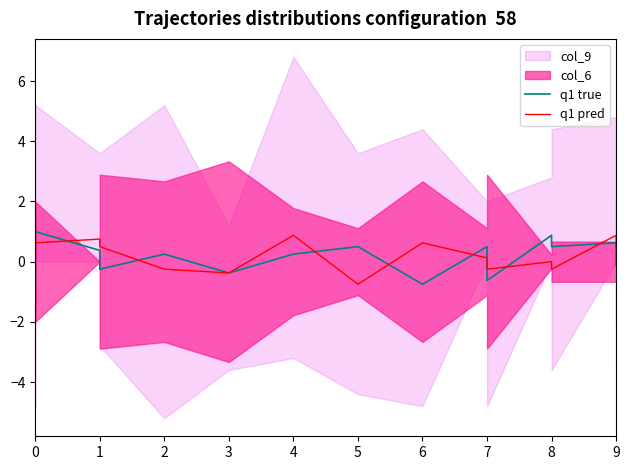

Between which two adjacent categories do q1 true and q1 pred first intersect?

0 and 0